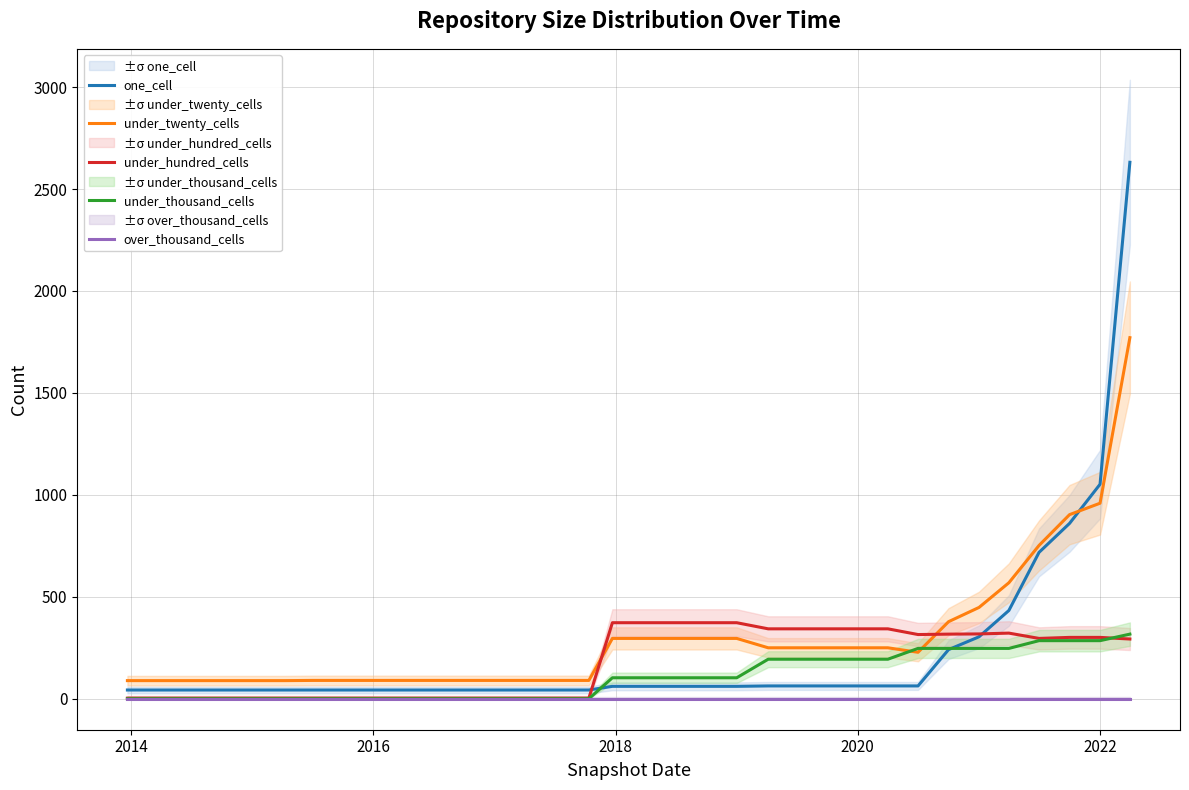

At which label is one_cell closest to 1337?

2022